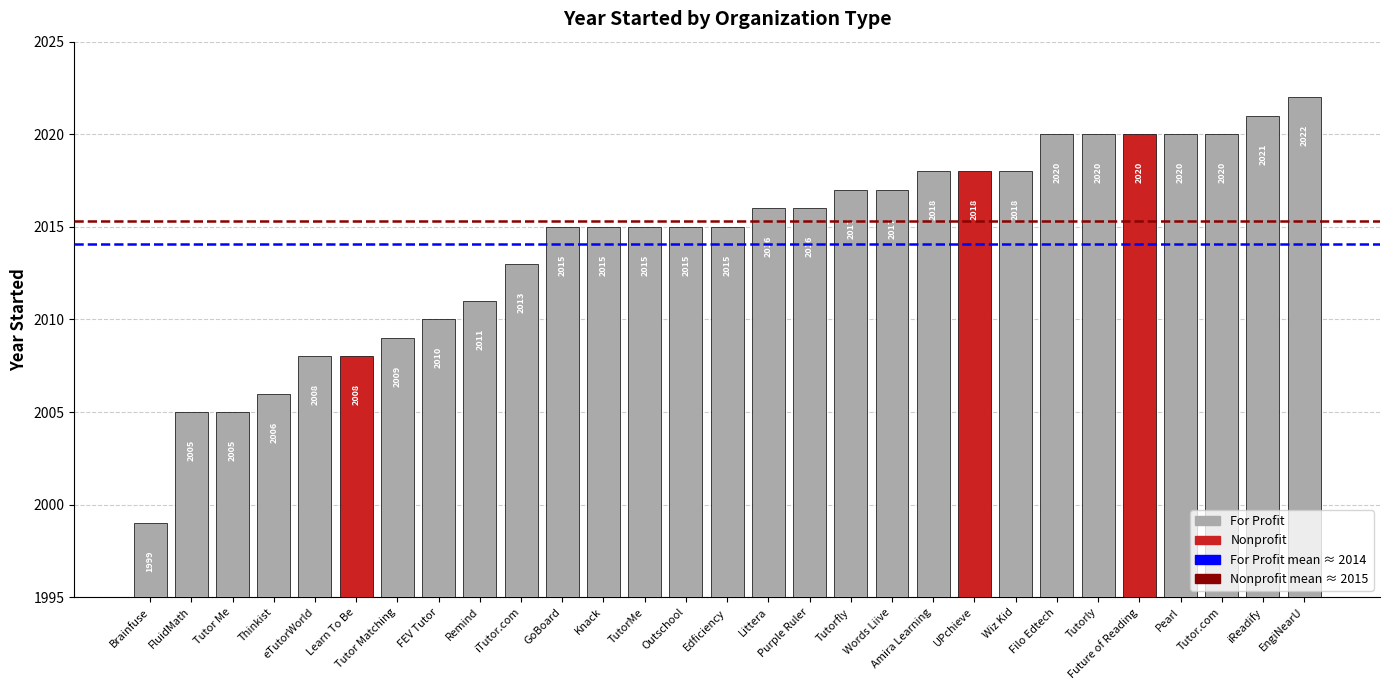

Is it true that the value at Tutor Me is 2005?

True